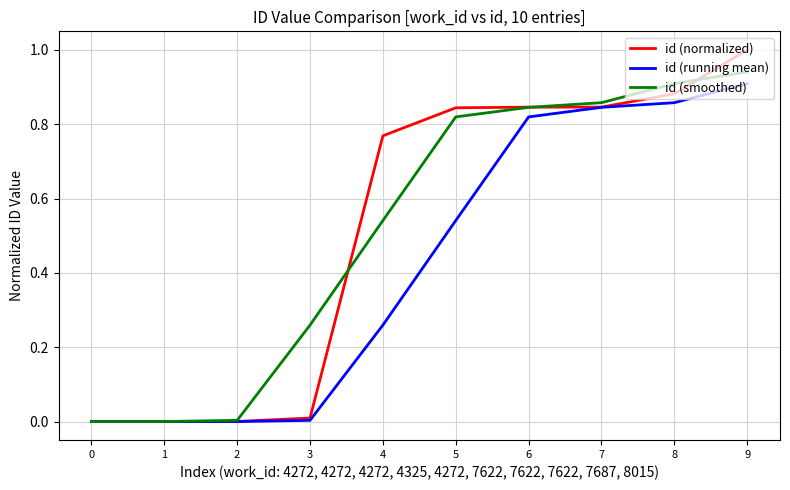

What is the total value across all series at 6?

2.5